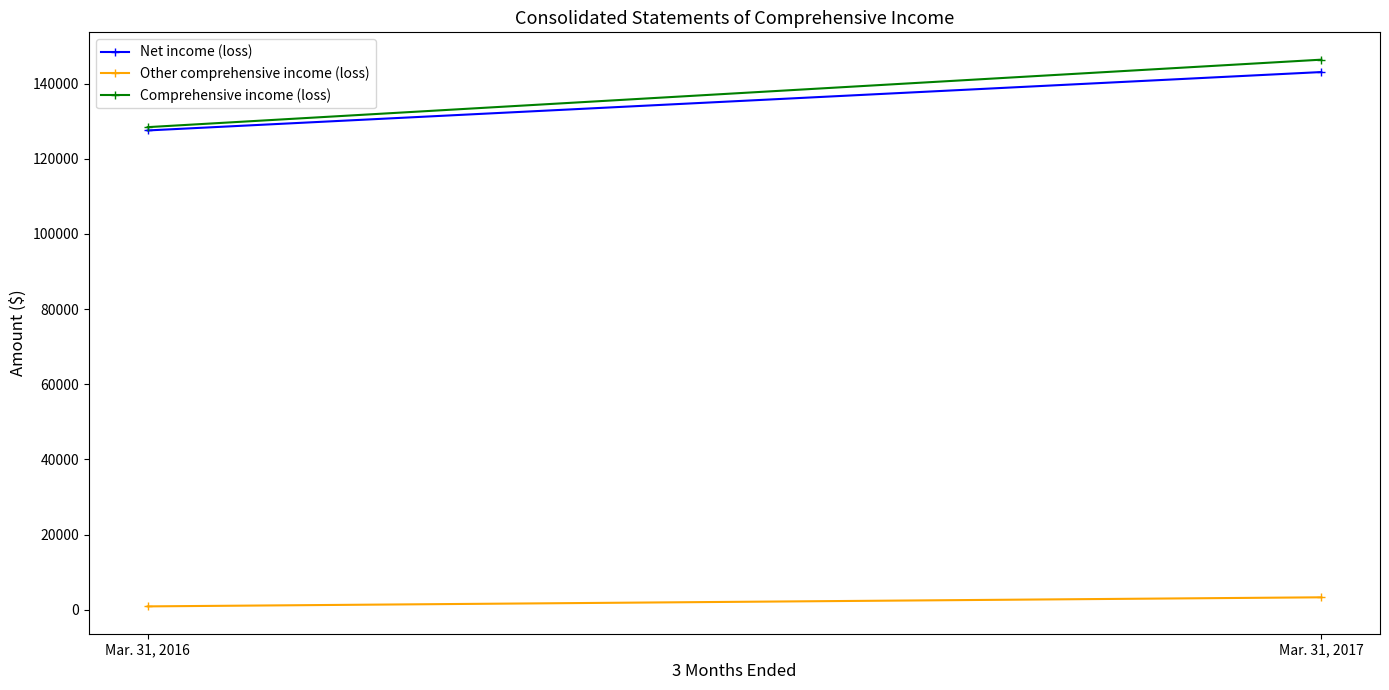

Which series has the largest total across all categories?

Comprehensive income (loss)